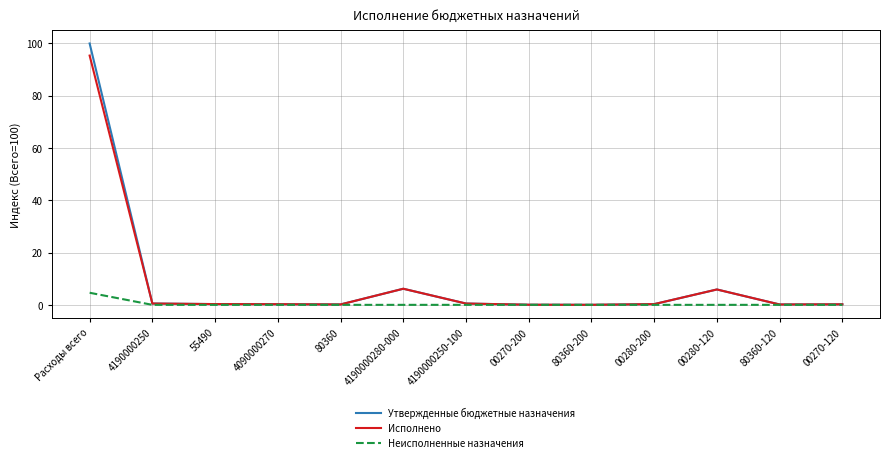

Which label corresponds to the largest value in the chart?

Расходы всего